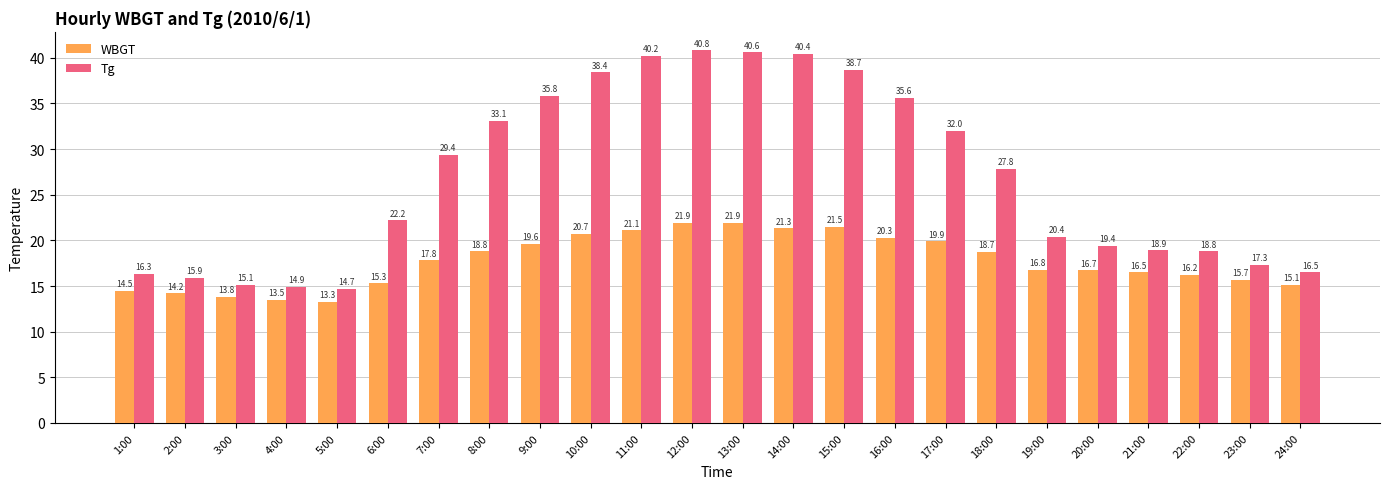

Reading left to right, transcribe all the data shown in this chart.

WBGT: 14.5	14.2	13.8	13.5	13.3	15.3	17.8	18.8	19.6	20.7	21.1	21.9	21.9	21.3	21.5	20.3	19.9	18.7	16.8	16.7	16.5	16.2	15.7	15.1
Tg: 16.3	15.9	15.1	14.9	14.7	22.2	29.4	33.1	35.8	38.4	40.2	40.8	40.6	40.4	38.7	35.6	32.0	27.8	20.4	19.4	18.9	18.8	17.3	16.5